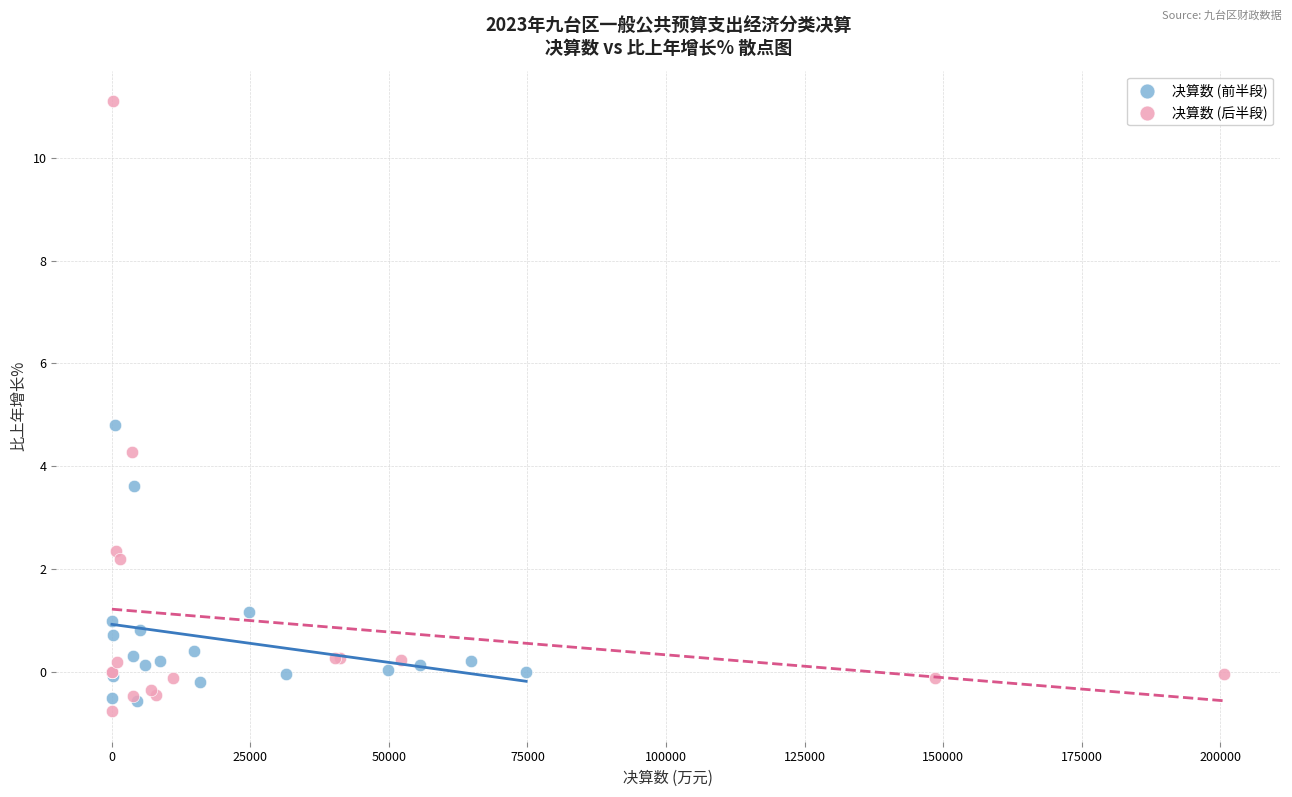

Which series has the largest Y range (max minus min)?

决算数 (后半段)